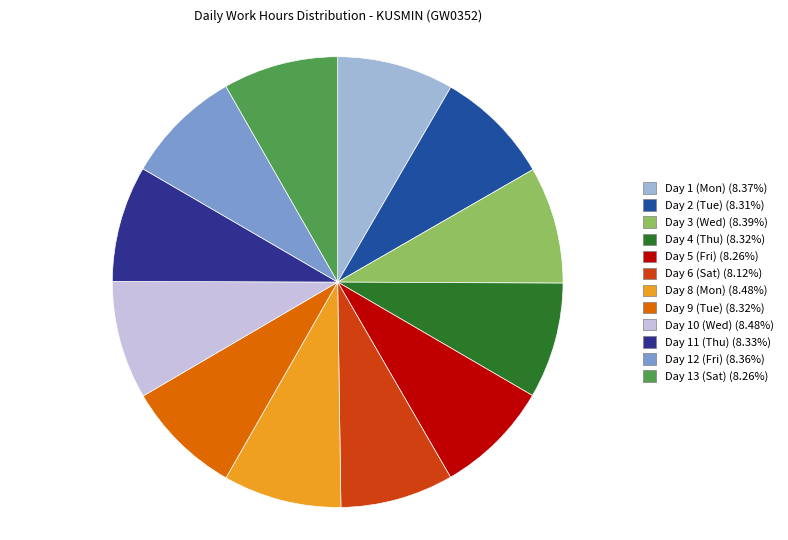

How many segments does this pie chart have?

12